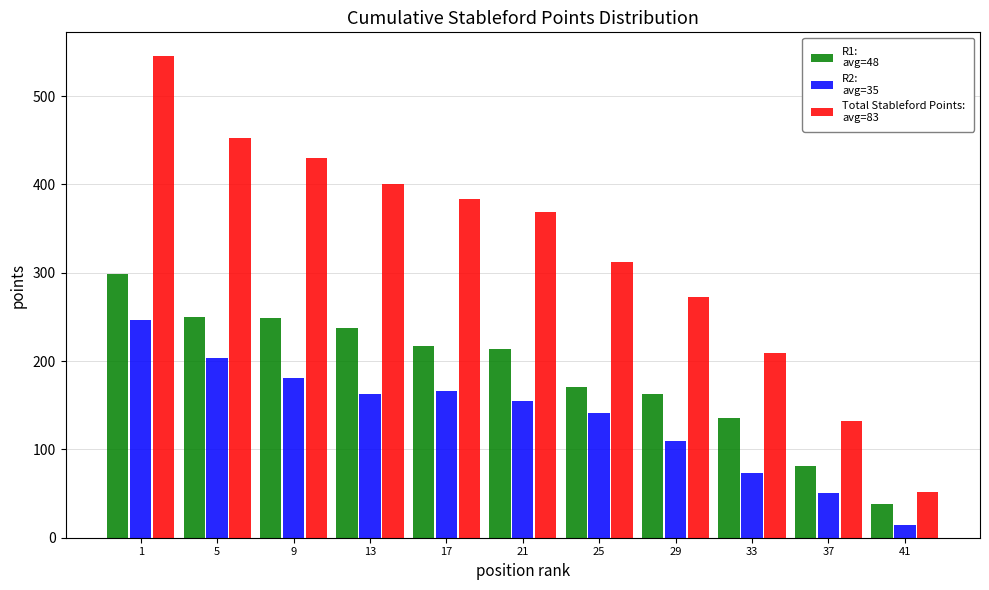

What is the spread (max minus min) of values at 5?

250